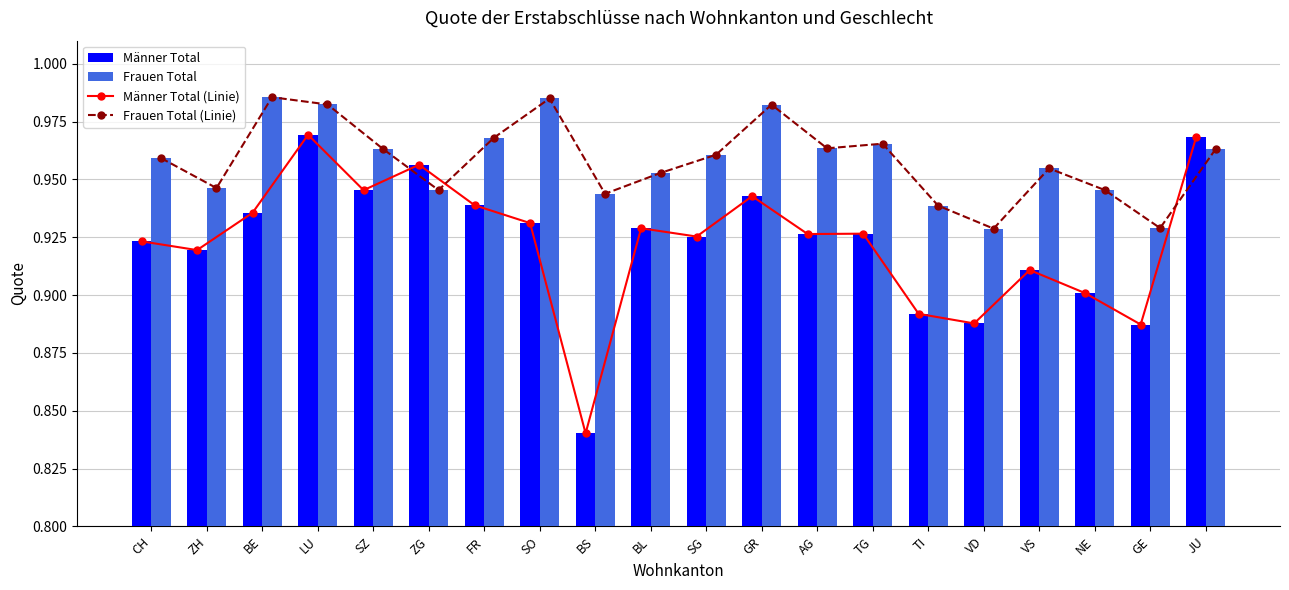

Count the Frauen Total values in the range 0 to 1.

20